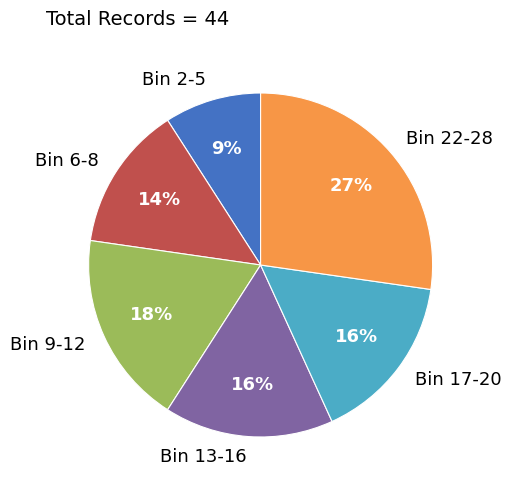

To the nearest percent, what percentage of the pie is Bin 2-5?

9%